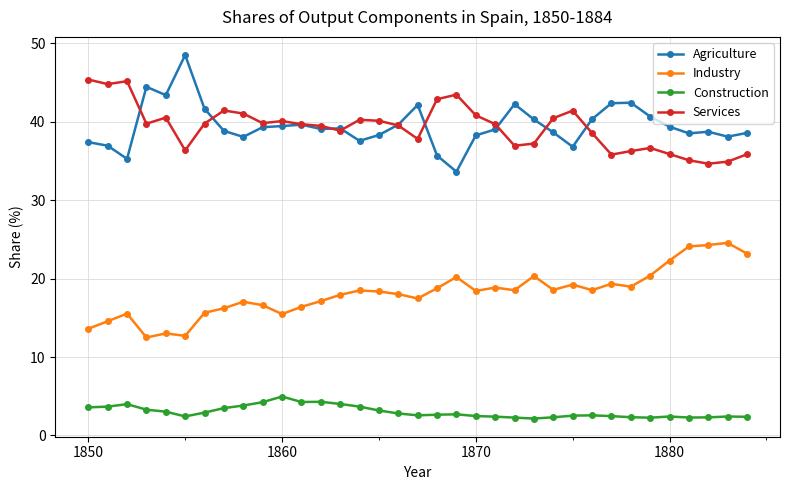

At how many categories does at least one series exceed 11?

35